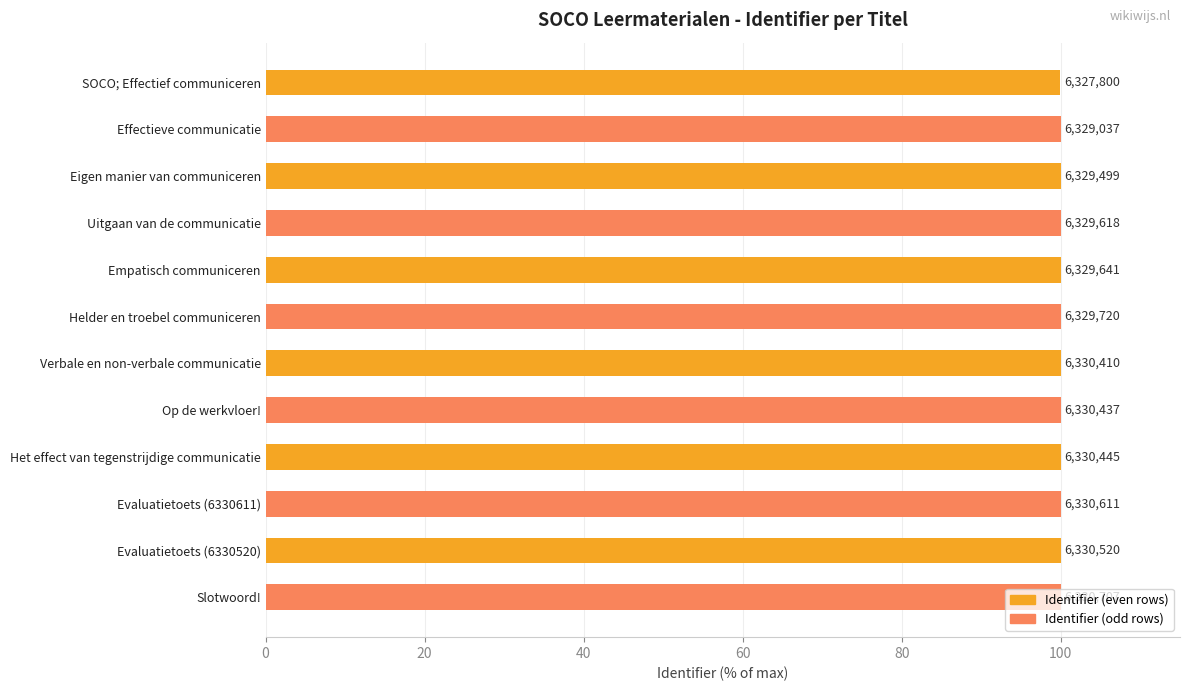

Are the bars horizontal?

Yes